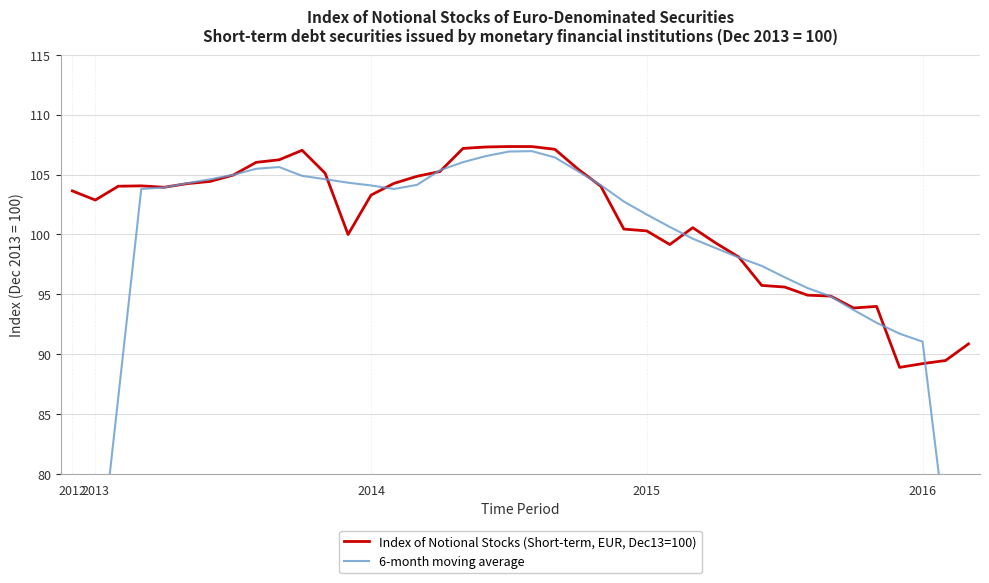

What position from the left is 11?

12